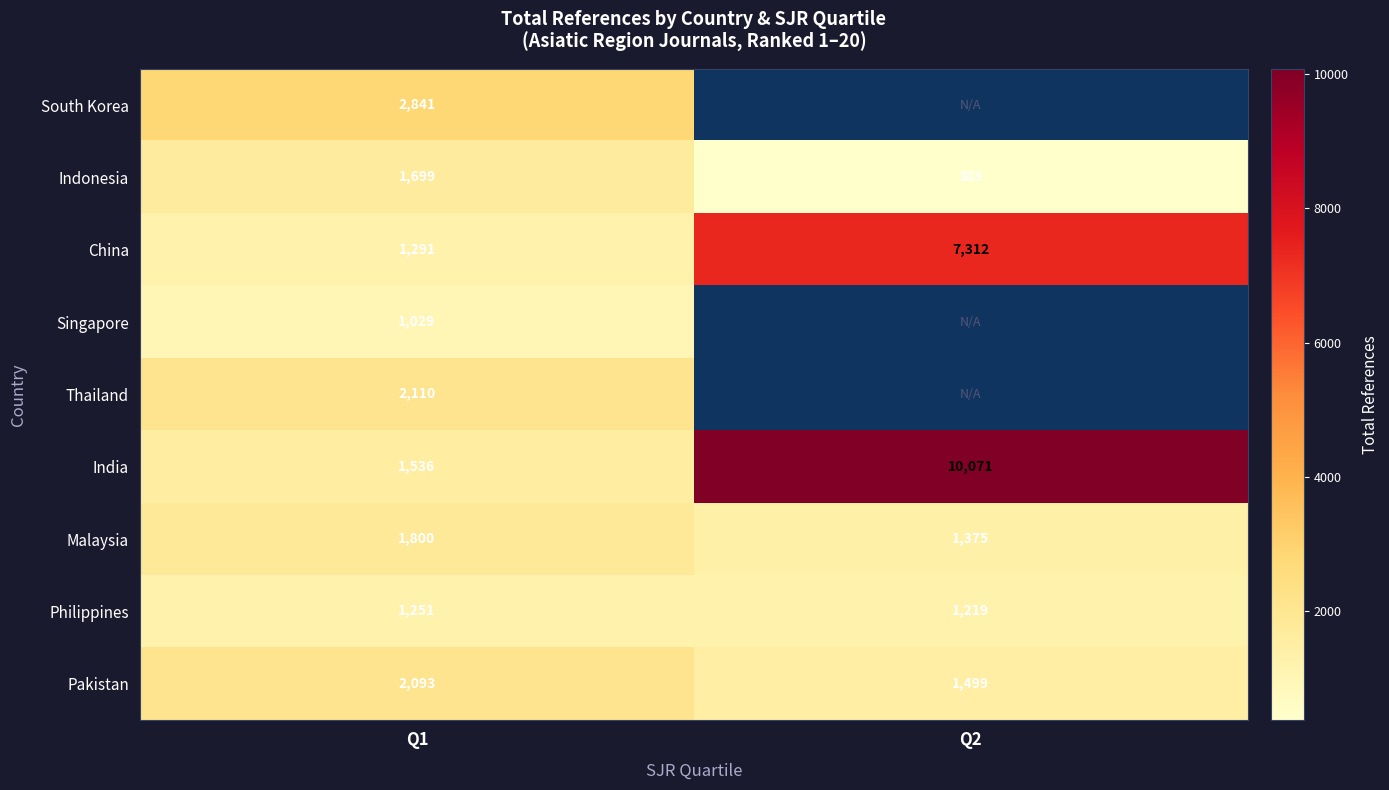

Rank the categories by Malaysia value from lowest to highest.

Q2, Q1